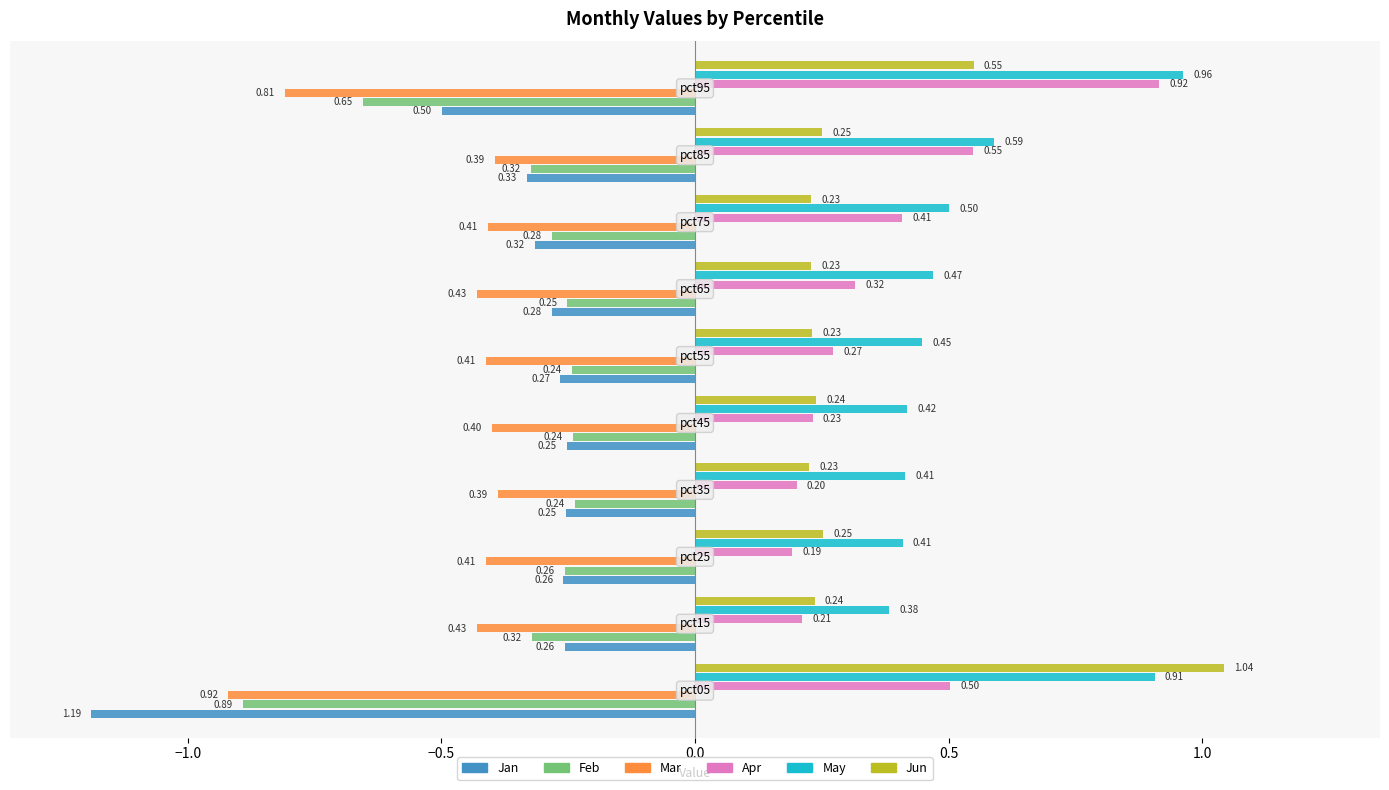

List the series in order of their peak value, highest first.

Jun, May, Apr, Feb, Jan, Mar